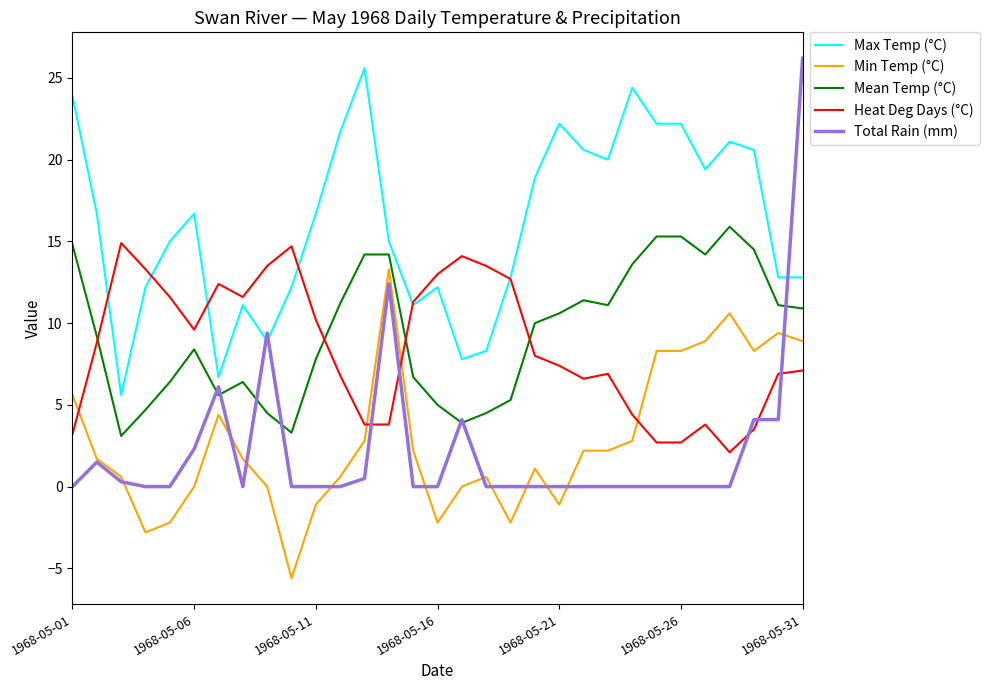

Which series has the largest range (max minus min)?

Total Rain (mm)